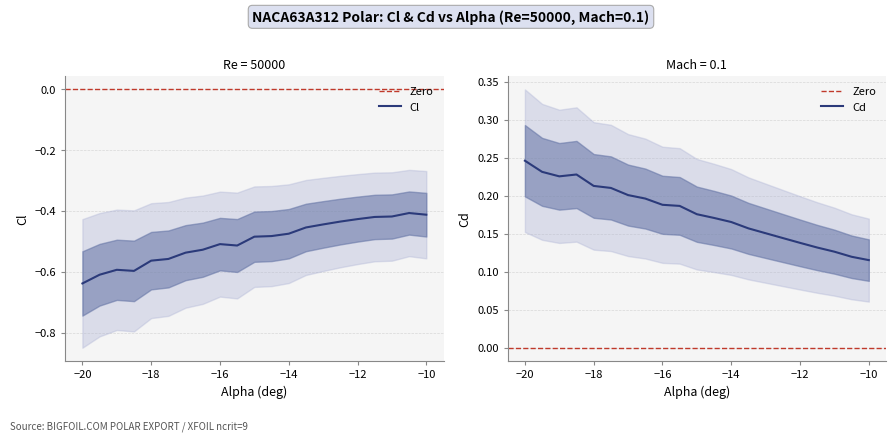

What is the greatest value displayed?

0.2